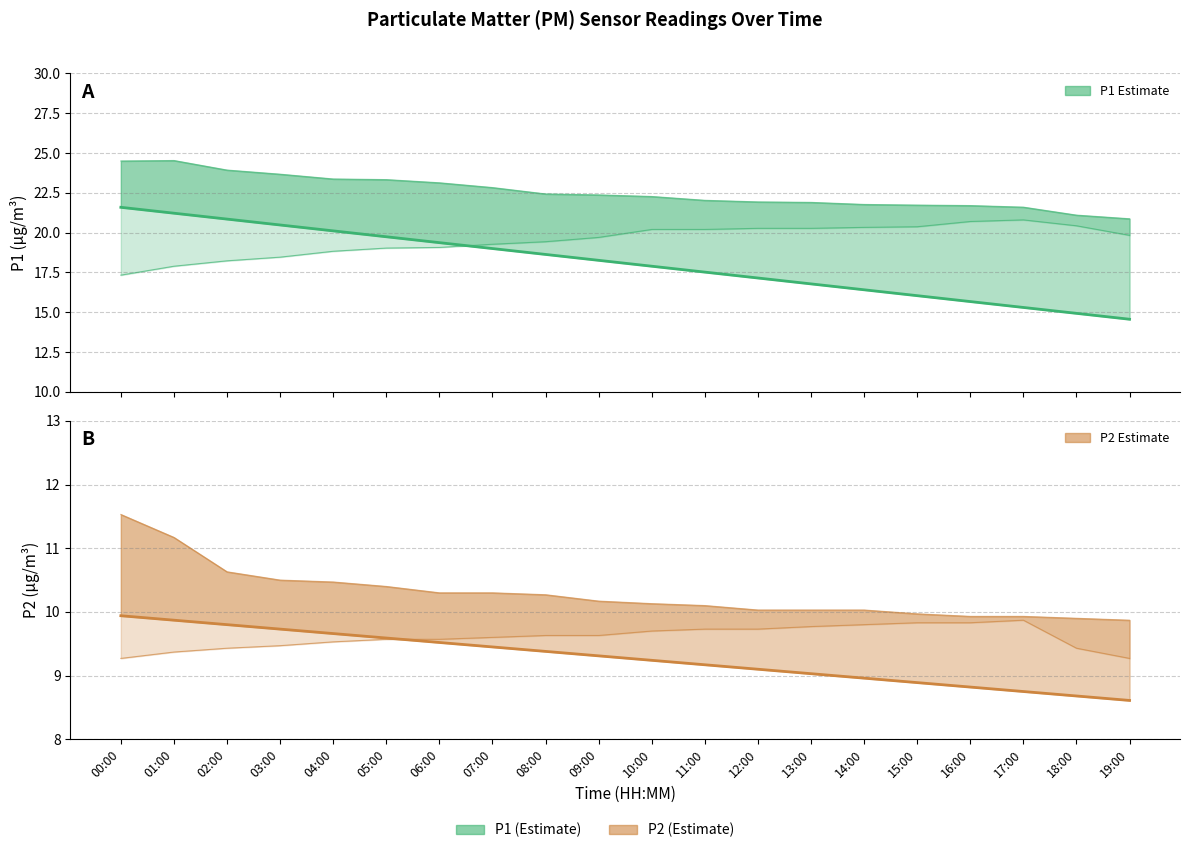

Which series changed the most between 07:00 and 11:00?

P1 Estimate